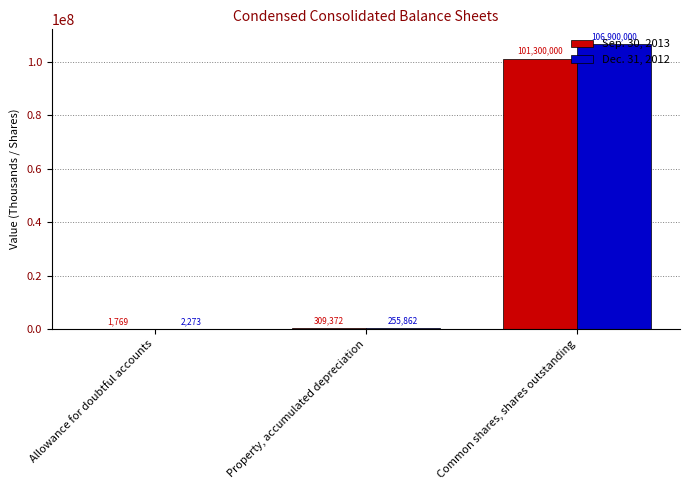

Reading left to right, what are all the values shown in this chart?

Sep. 30, 2013: 1769	309372	101300000
Dec. 31, 2012: 2273	255862	106900000